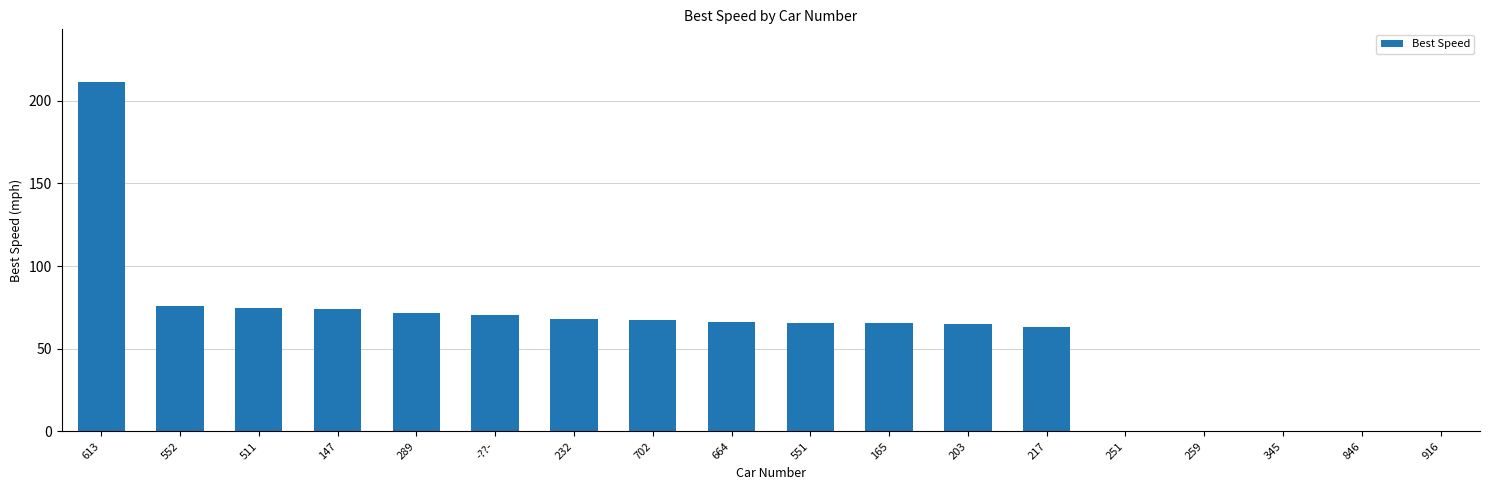

How many categories are shown in the chart?

18